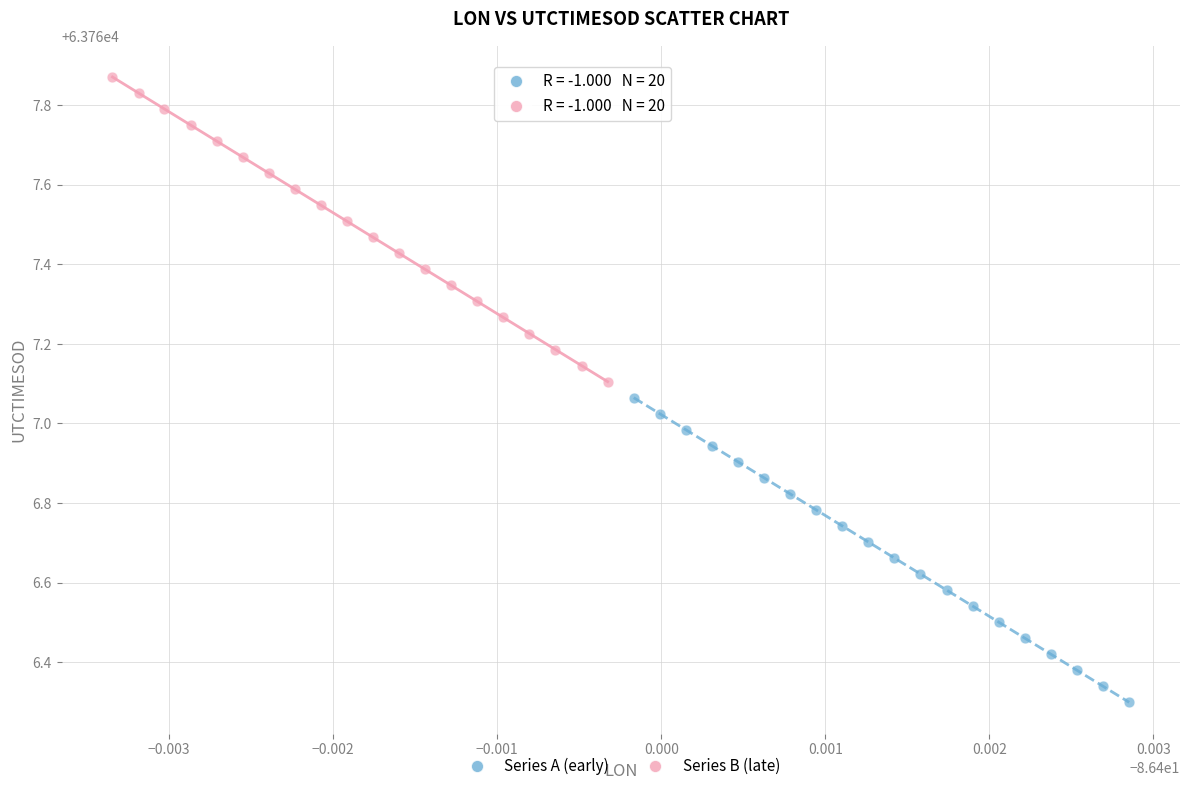

Which series reaches the maximum Y coordinate?

Series B (late)